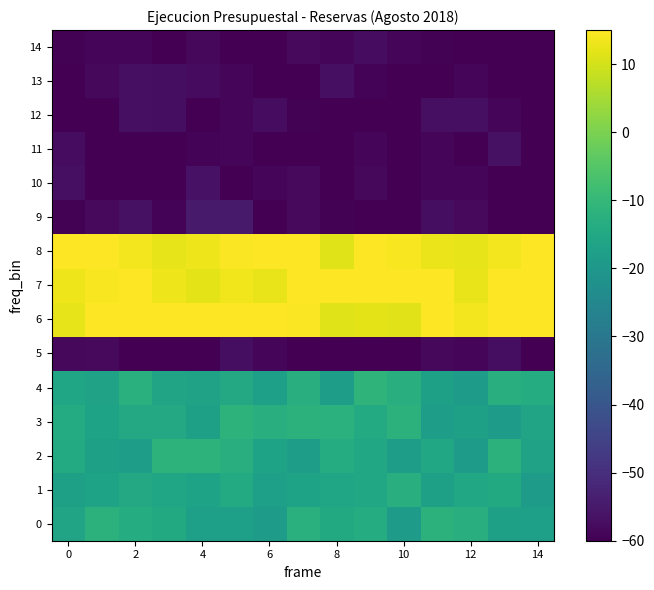

Reading right to left, extract all data points from this chart.

0: -17.6	-17.4	-12.7	-11.7	-18.8	-13.7	-14.5	-12.5	-18.5	-17.8	-17.8	-14.5	-13.5	-11.8	-16.2
1: -18.4	-14.3	-14.9	-17.3	-12.9	-15.3	-16.0	-16.6	-17.7	-14.2	-16.6	-15.5	-14.8	-16.5	-17.4
2: -16.8	-11.9	-18.5	-15.0	-17.8	-15.4	-13.6	-18.0	-16.5	-12.7	-11.5	-11.6	-18.3	-17.5	-14.2
3: -16.3	-18.4	-17.3	-18.1	-11.8	-14.3	-12.0	-11.7	-12.9	-11.5	-17.4	-14.6	-14.8	-16.4	-13.8
4: -13.4	-12.6	-18.7	-17.3	-13.0	-11.3	-18.2	-12.7	-17.7	-14.7	-16.6	-16.1	-12.5	-16.7	-15.8
5: -60.0	-57.1	-59.0	-58.3	-60.0	-60.0	-60.0	-60.0	-59.1	-57.3	-60.0	-60.0	-60.0	-58.0	-58.3
6: 15.0	15.0	13.6	15.0	11.5	12.1	11.4	14.5	15.0	15.0	15.0	15.0	15.0	15.0	12.1
7: 15.0	15.0	12.6	15.0	15.0	15.0	15.0	15.0	12.5	13.4	11.8	13.0	15.0	14.3	13.1
8: 15.0	13.8	12.1	12.9	14.4	15.0	11.3	15.0	15.0	14.5	13.0	12.1	13.6	15.0	15.0
9: -59.8	-60.0	-58.1	-57.3	-60.0	-59.8	-59.6	-58.2	-60.0	-54.7	-54.6	-59.2	-56.6	-58.0	-59.5
10: -60.0	-59.7	-59.0	-59.0	-60.0	-58.3	-60.0	-58.0	-58.7	-60.0	-56.3	-60.0	-60.0	-60.0	-56.9
11: -60.0	-56.7	-60.0	-58.6	-60.0	-58.9	-60.0	-59.9	-60.0	-58.7	-59.3	-60.0	-60.0	-60.0	-57.5
12: -60.0	-59.0	-57.0	-57.0	-60.0	-60.0	-59.8	-59.6	-57.6	-58.8	-60.0	-57.2	-56.8	-60.0	-60.0
13: -60.0	-60.0	-58.8	-60.0	-60.0	-59.2	-57.0	-60.0	-60.0	-58.9	-57.9	-57.1	-57.0	-58.3	-60.0
14: -60.0	-60.0	-60.0	-59.5	-58.8	-57.4	-58.9	-58.2	-60.0	-60.0	-58.4	-60.0	-58.9	-58.6	-59.6